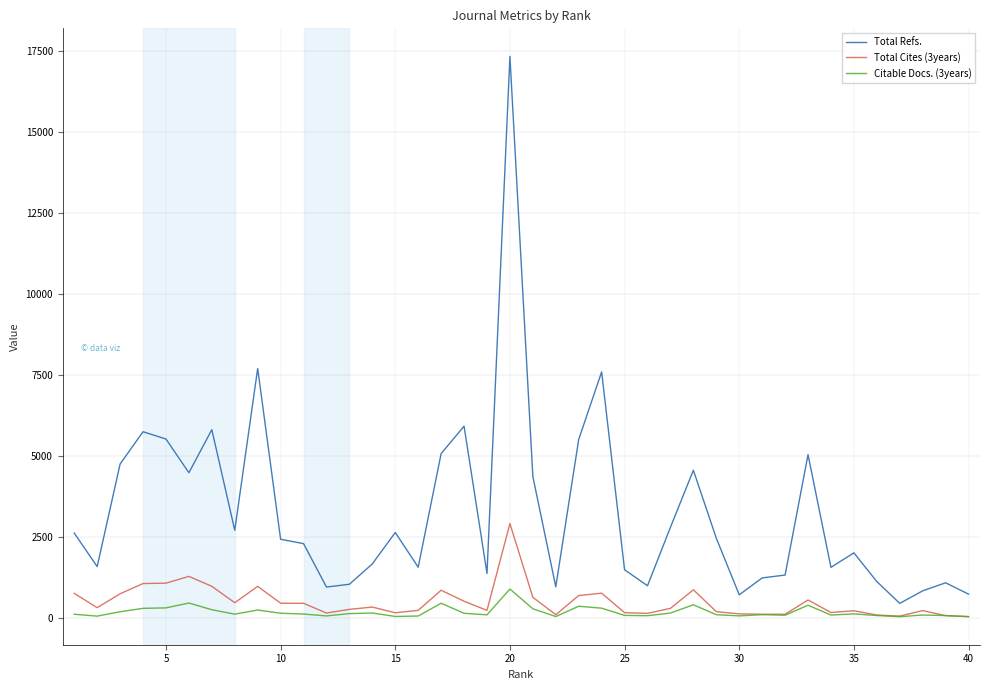

True or false: Total Refs. has more than 2 interior local peaks.

True